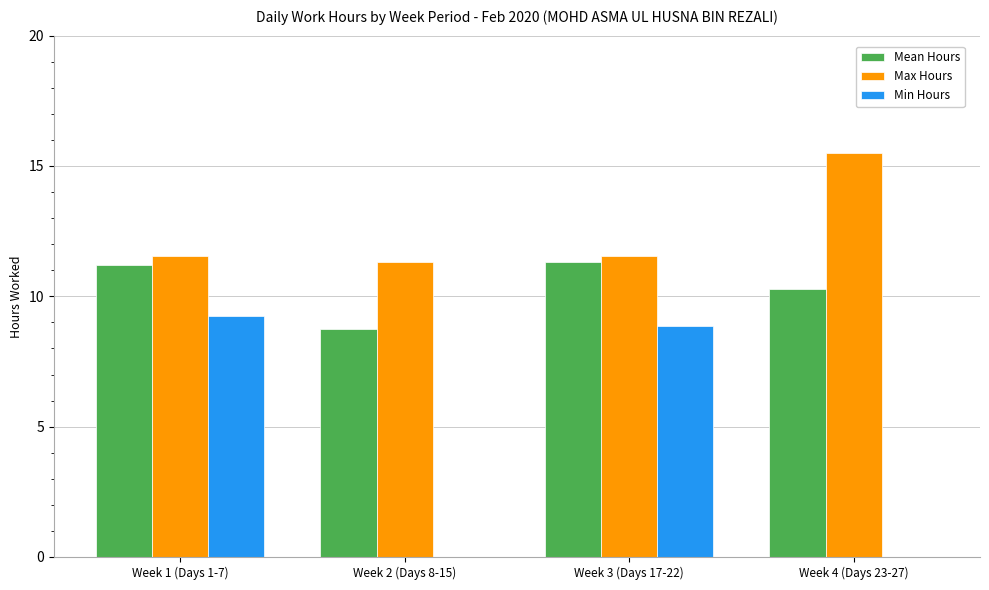

Between Week 2 (Days 8-15) and Week 3 (Days 17-22), which series saw the biggest shift?

Min Hours